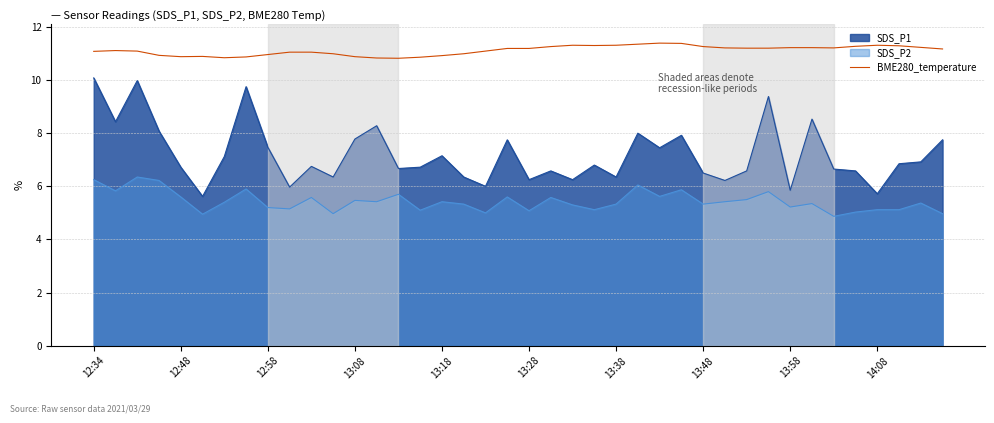

Count the number of data series in this chart.

3